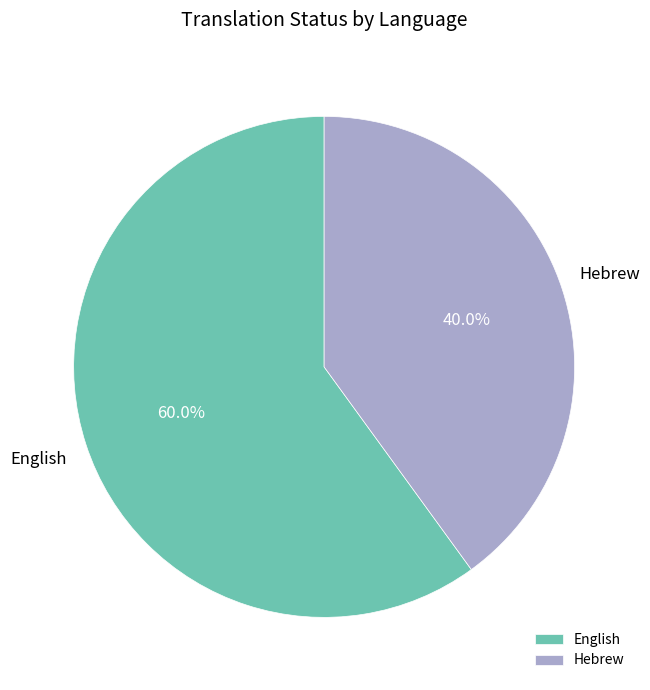

True or false: Hebrew accounts for 26% of the total.

False